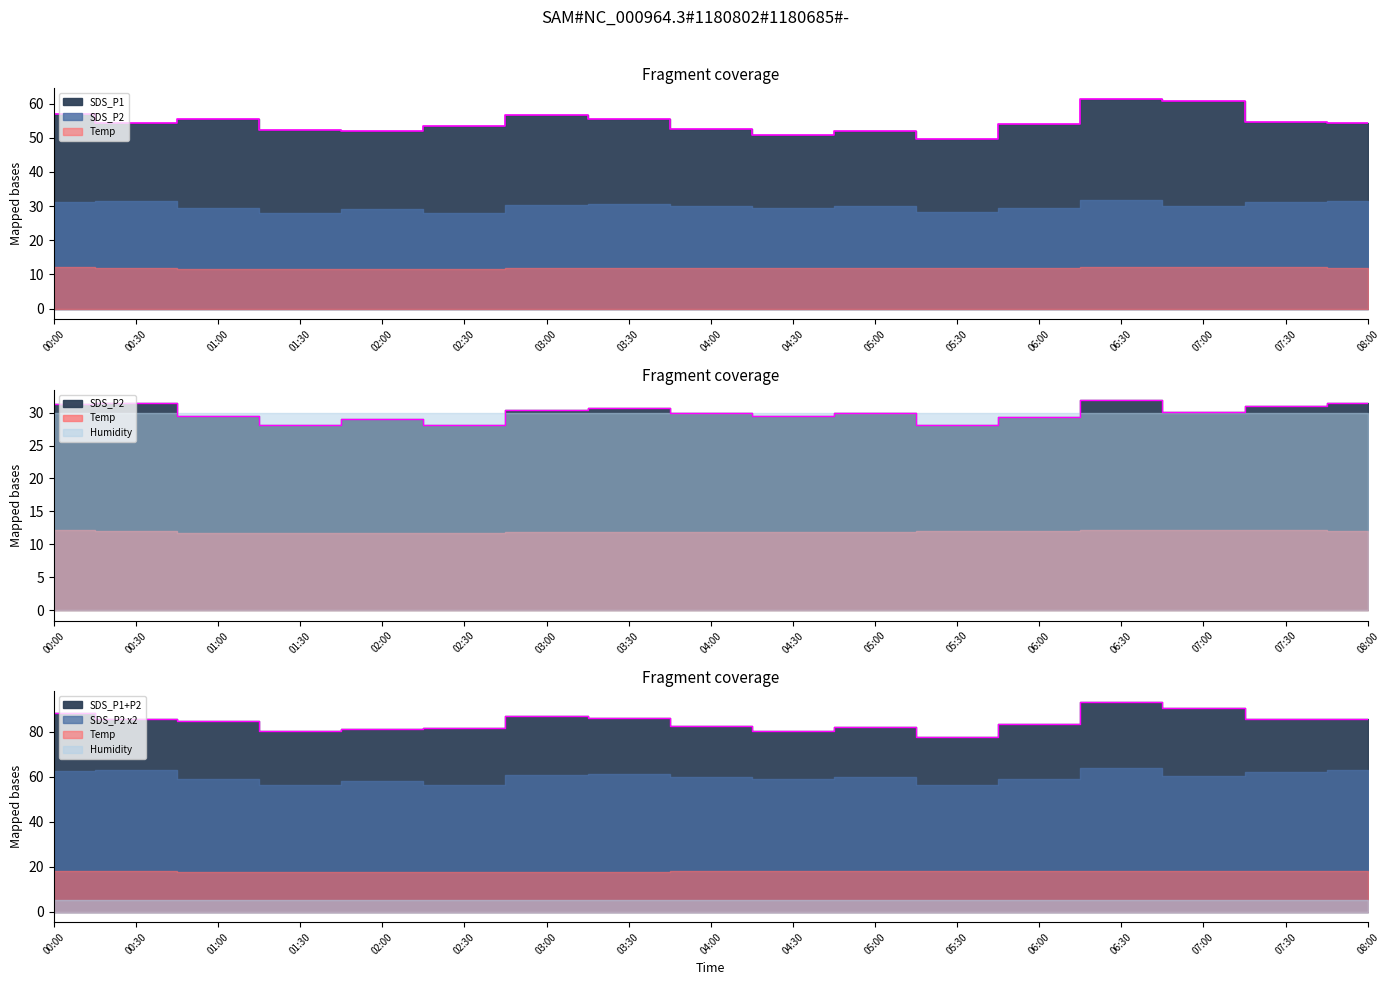

The value of SDS_P1 at 07:30 is 90.3. True or false?

False